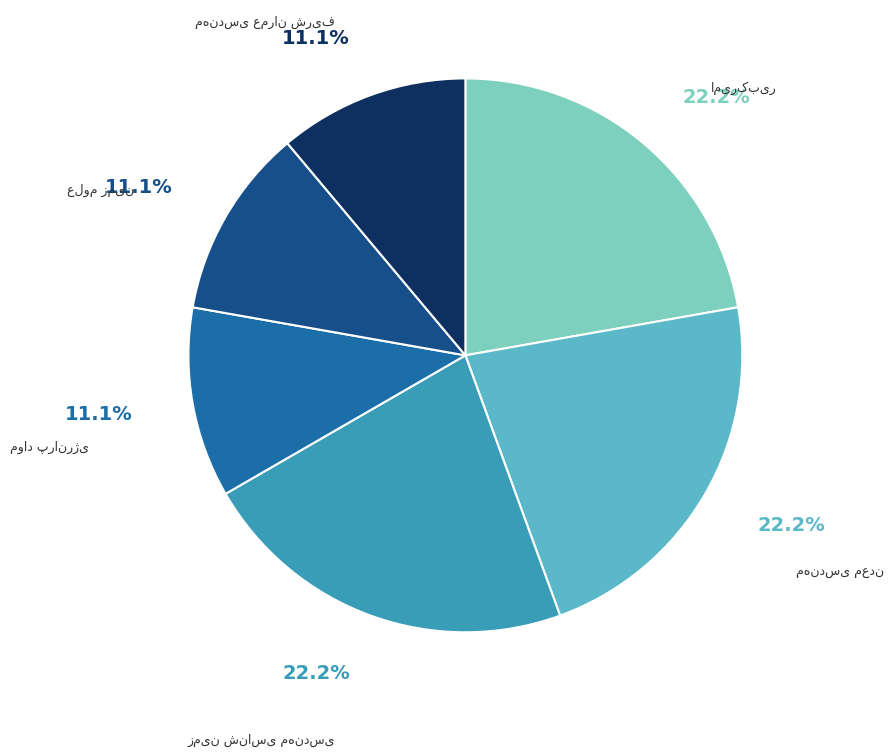

Does any single category account for the majority?

No